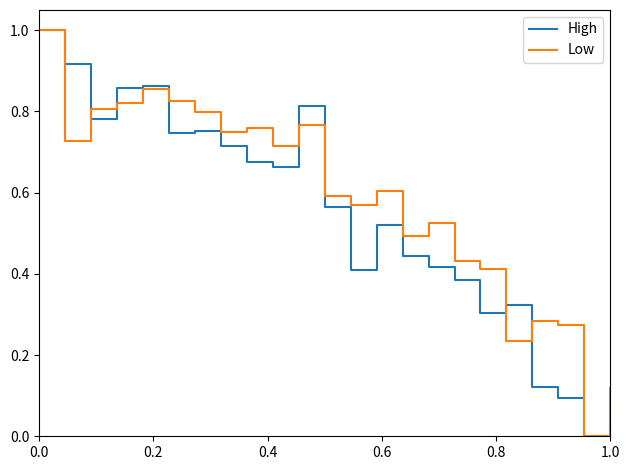

What is the maximum value shown in the chart?

1.0